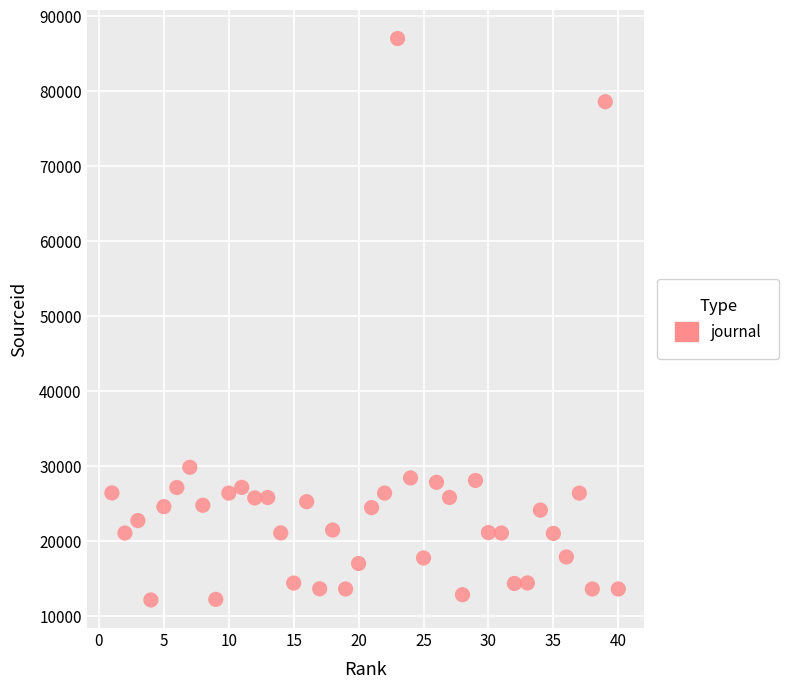

What Y value in the scatter plot is closest to 49613?

29886